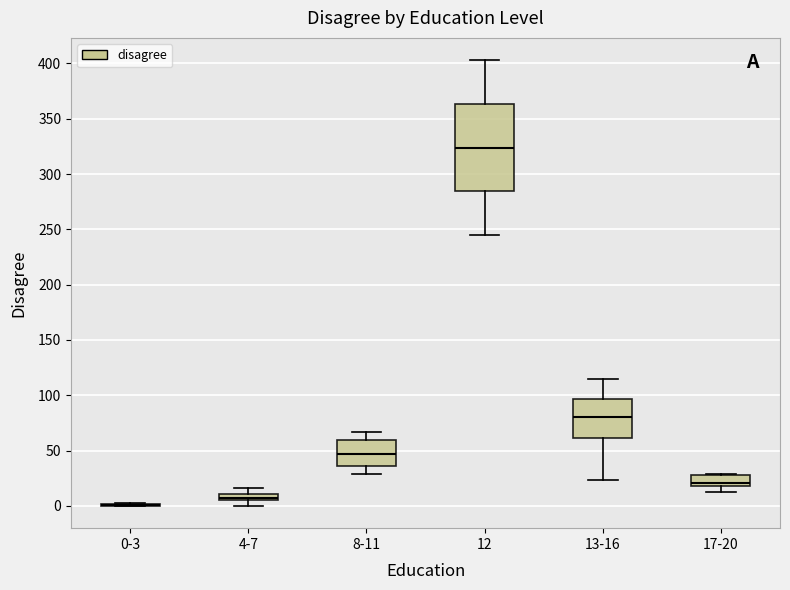

Which box is the tallest, from its lower edge to its upper edge?

12